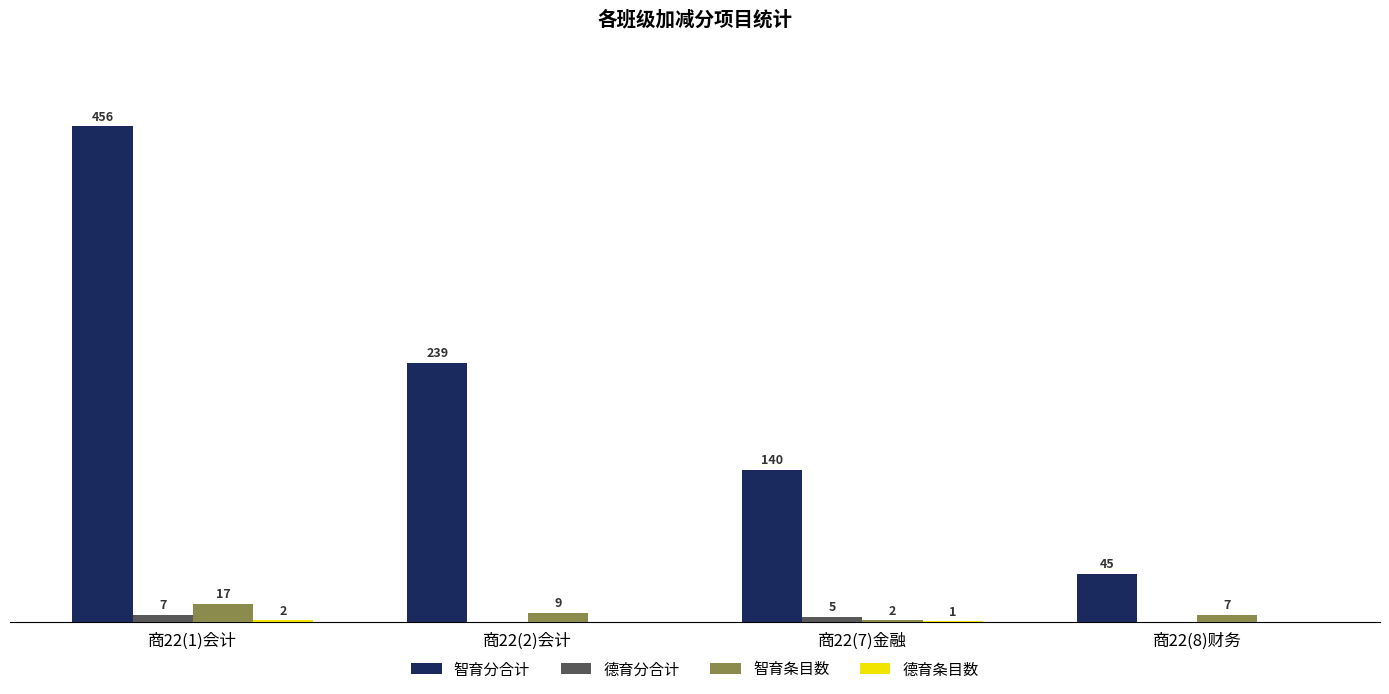

Which series has the largest range (max minus min)?

智育分合计